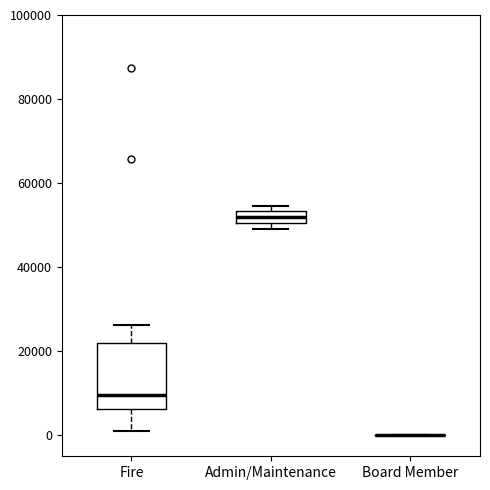

Where does the median line of the box for Fire sit on the y-axis? The values are not printed on the chart, so give them approximately, as read against the axis.

10000